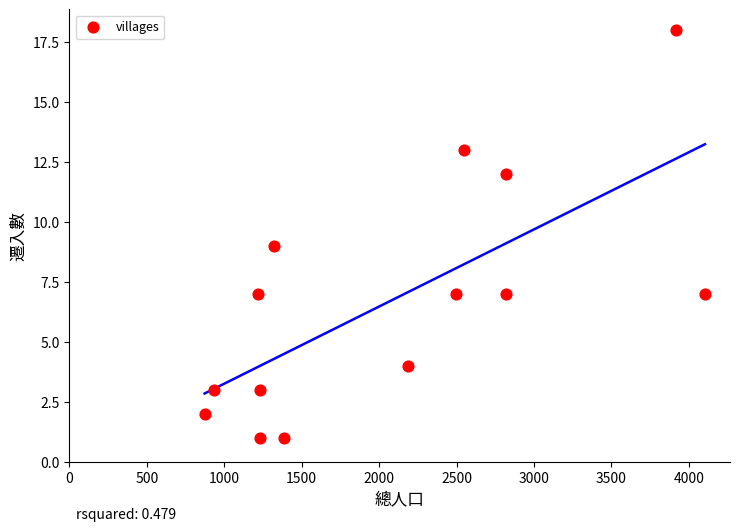

What is the range of X values (max minus min)?

3231